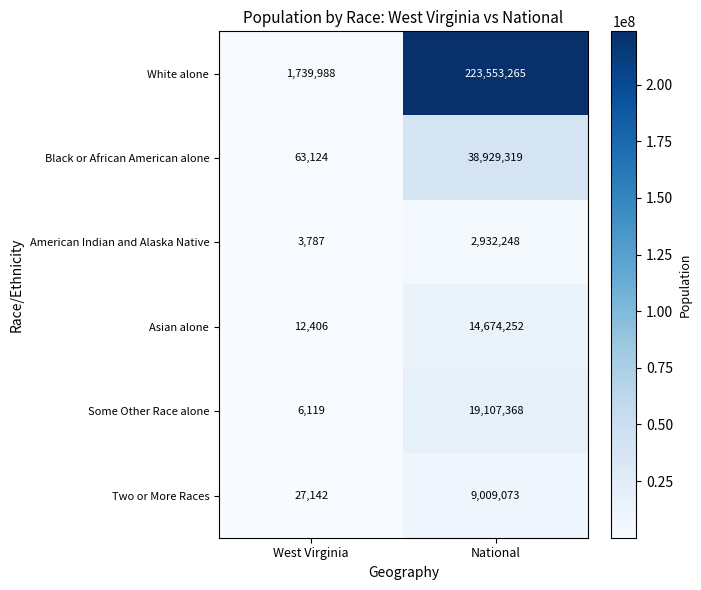

Rank the series at West Virginia from lowest to highest value.

American Indian and Alaska Native, Some Other Race alone, Asian alone, Two or More Races, Black or African American alone, White alone